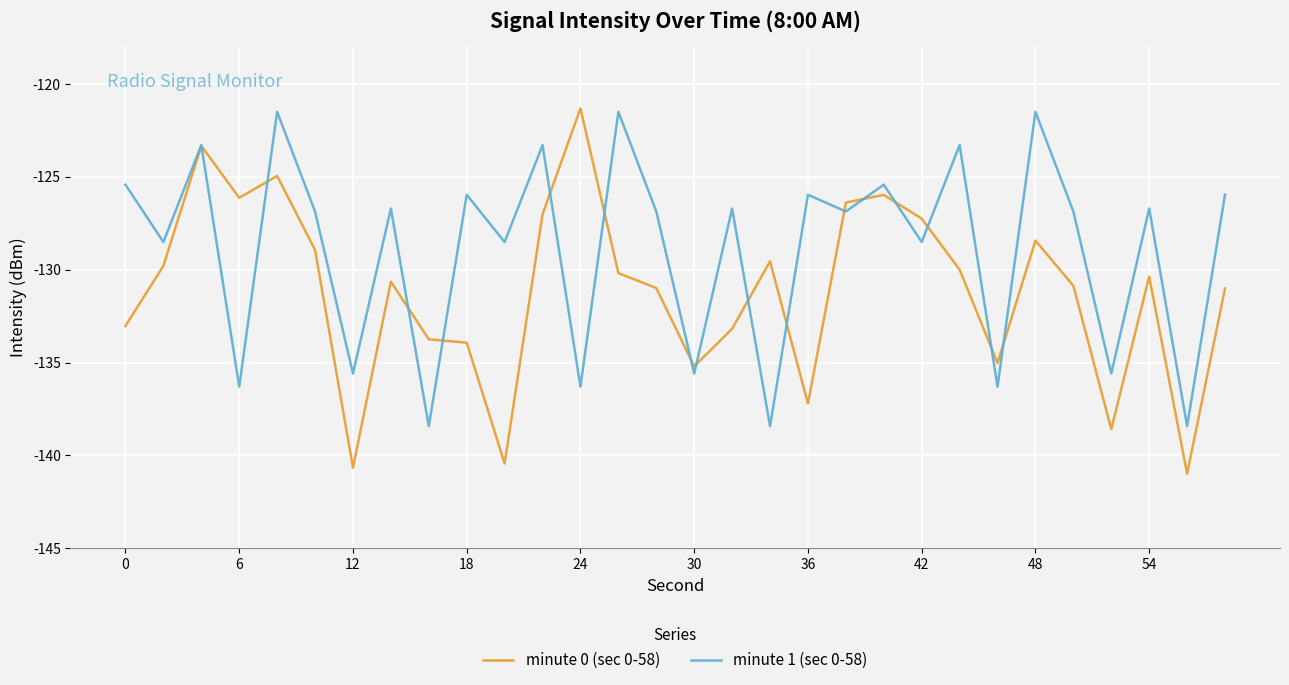

After their last crossing, which series has the higher values: minute 0 (sec 0-58) or minute 1 (sec 0-58)?

minute 1 (sec 0-58)